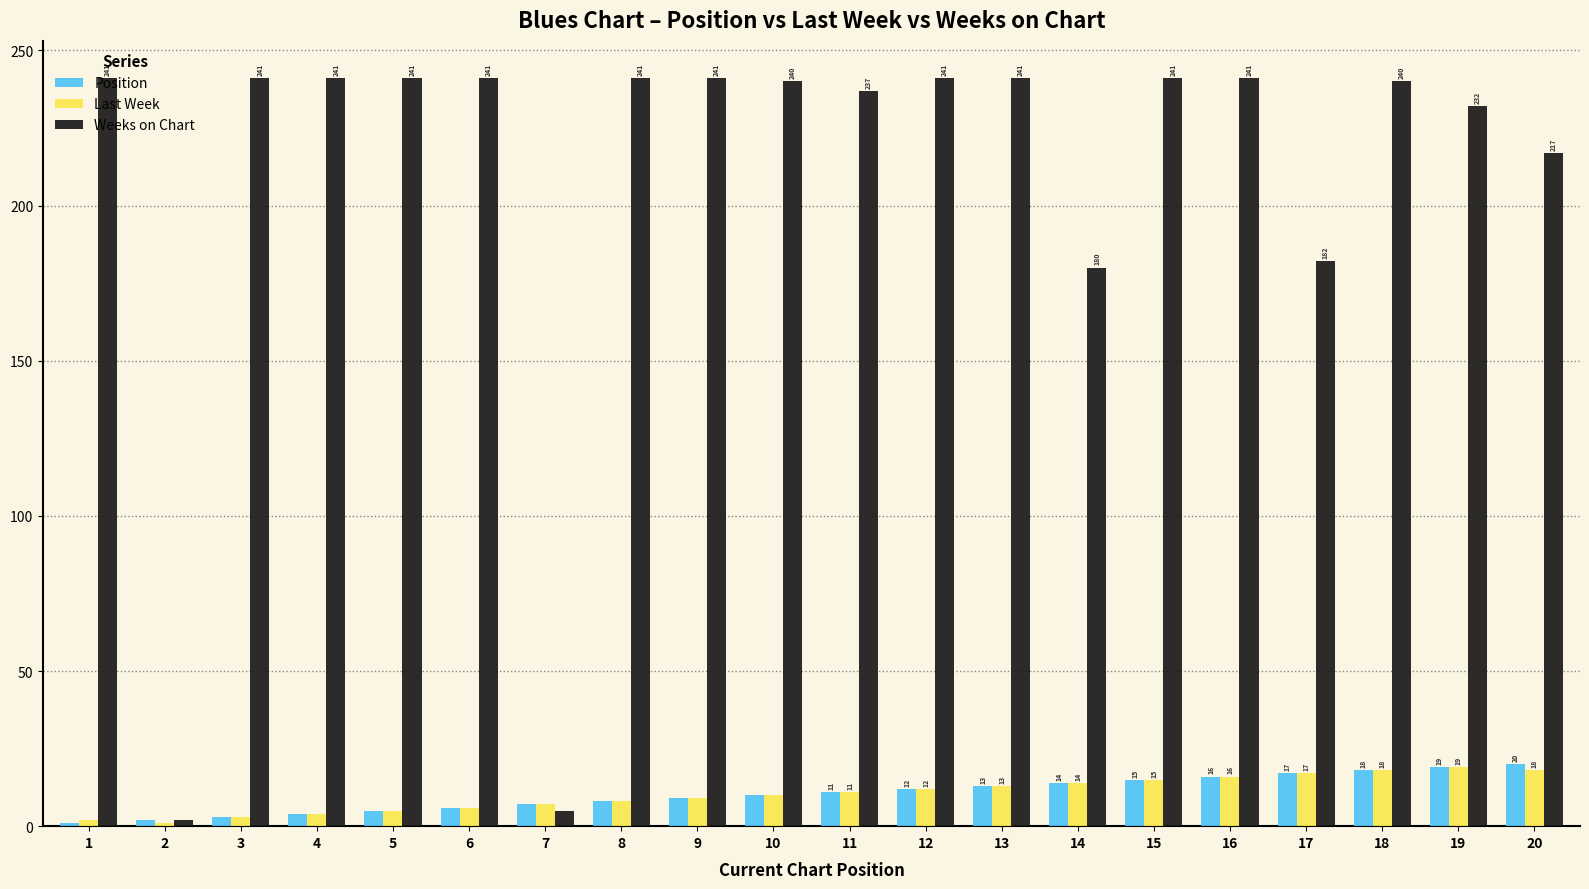

Is it true that Weeks on Chart equals 241 at 9?

True